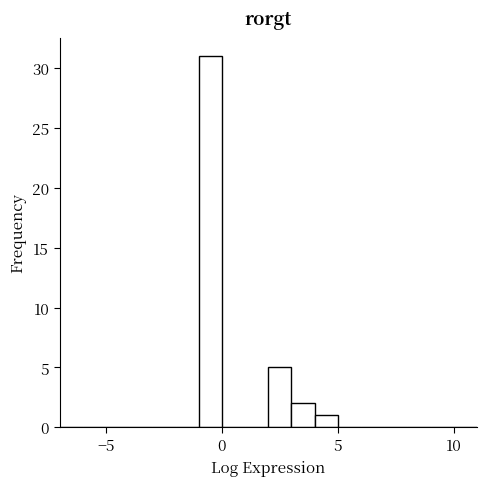

Around what value on the x-axis is the tallest bar? Give the approximate position of its centre, as read against the axis.

-0.5